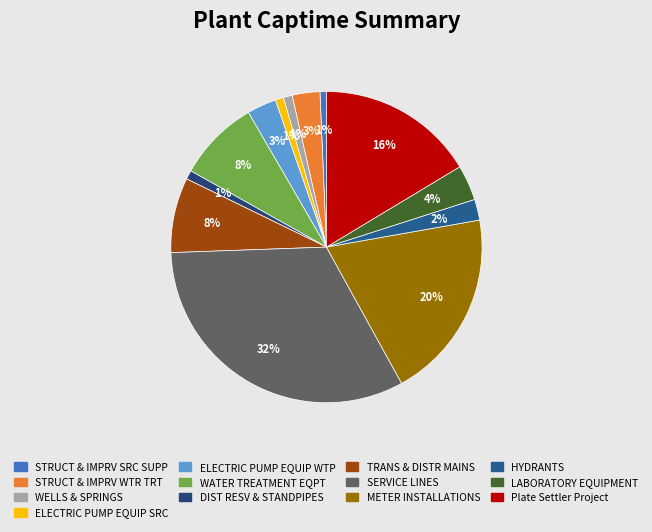

How much of the chart is everything except STRUCT & IMPRV SRC SUPP?

99.3%